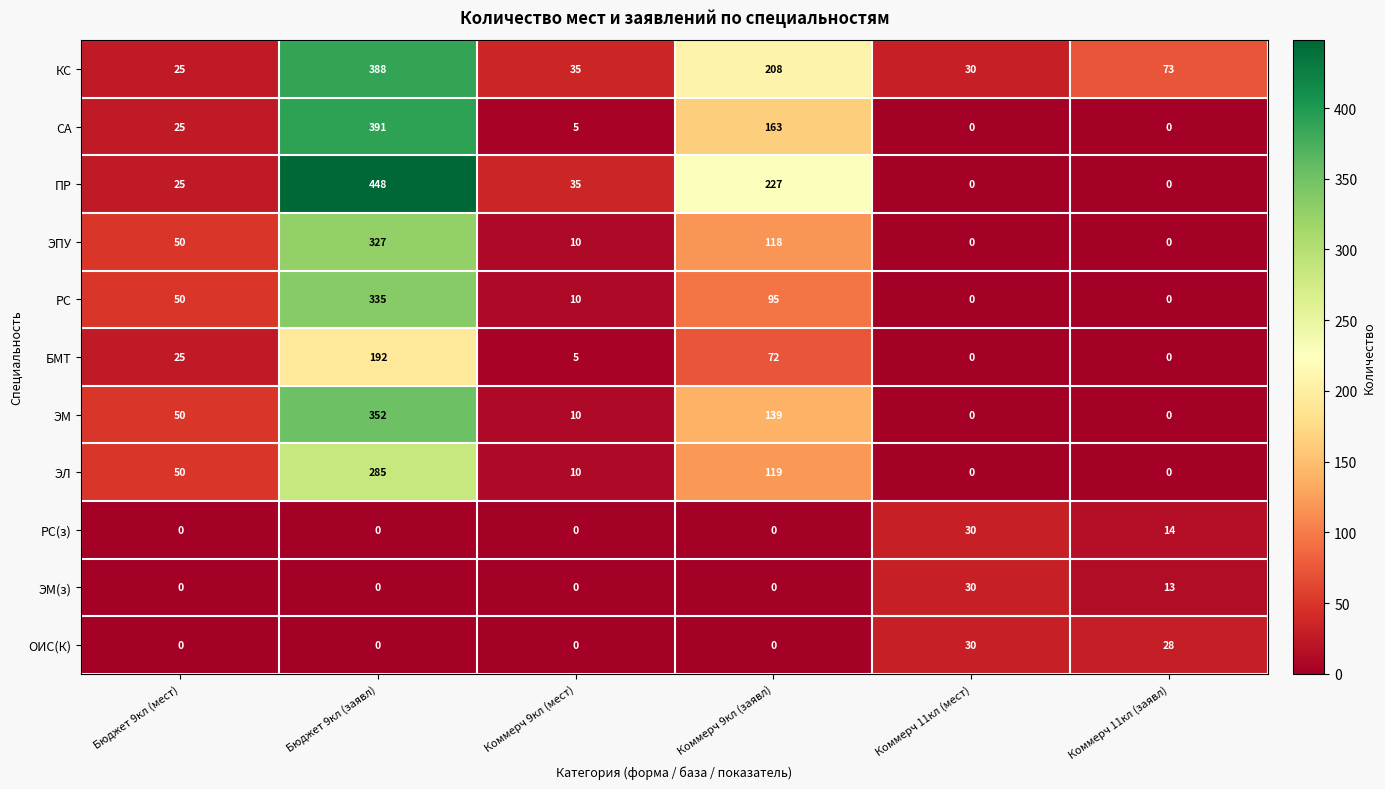

Which category has the highest value in the РС(з) series?

Коммерч 11кл (мест)